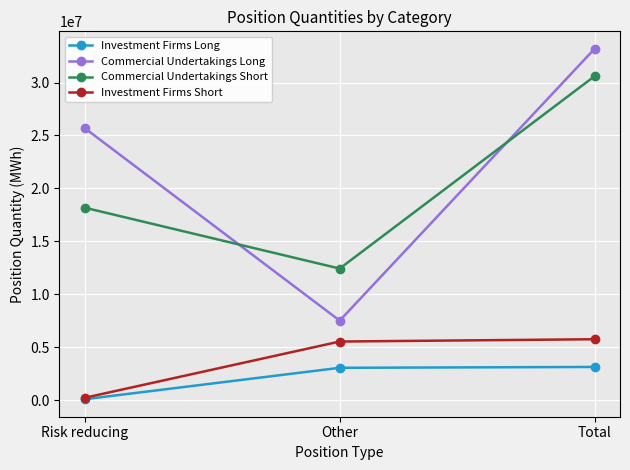

What is the difference between the second highest and minimum values in the Commercial Undertakings Long series?

18172857